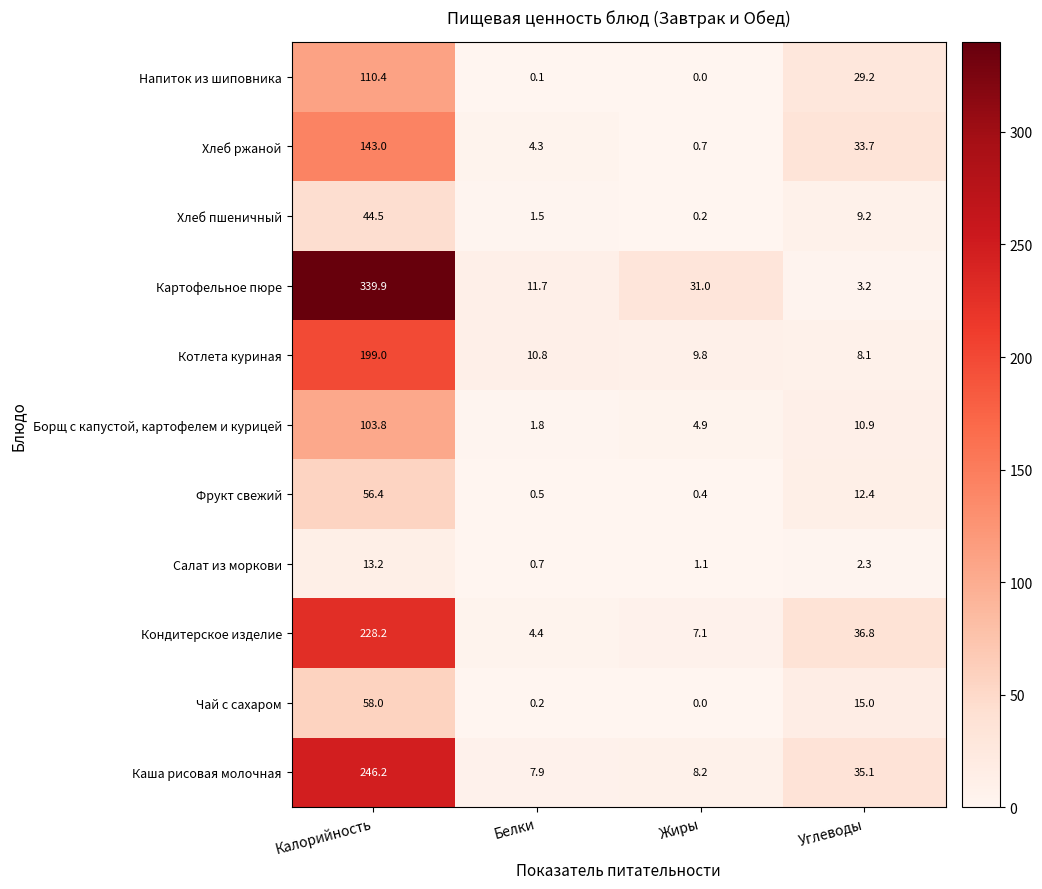

What is the spread (max minus min) of values at Калорийность?

326.7